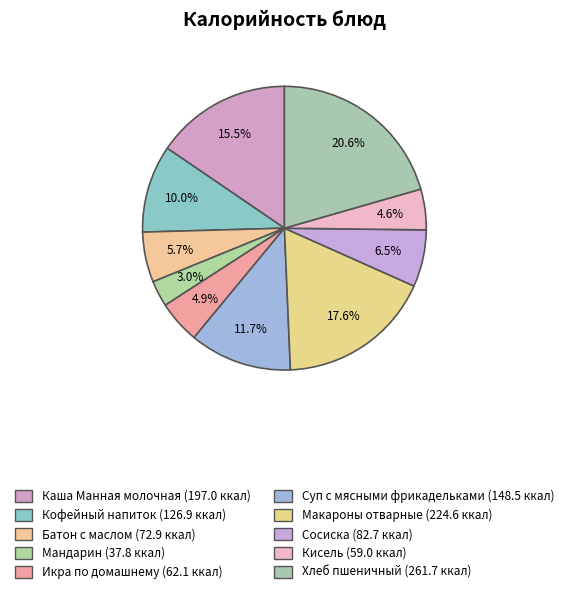

What is the change in value from Суп с мясными фрикадельками to Кисель?

-89.5